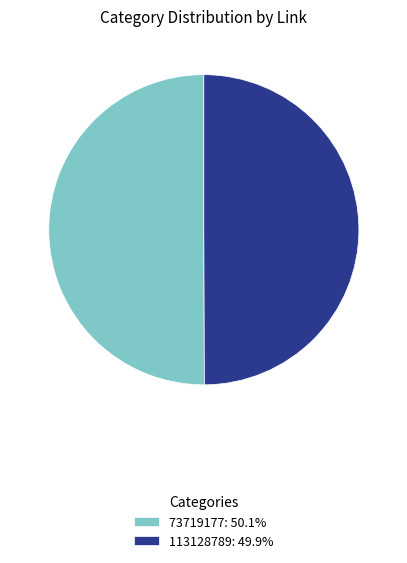

Approximately how many times larger is the value at 113128789: 49.9% compared to 73719177: 50.1%?

1.0